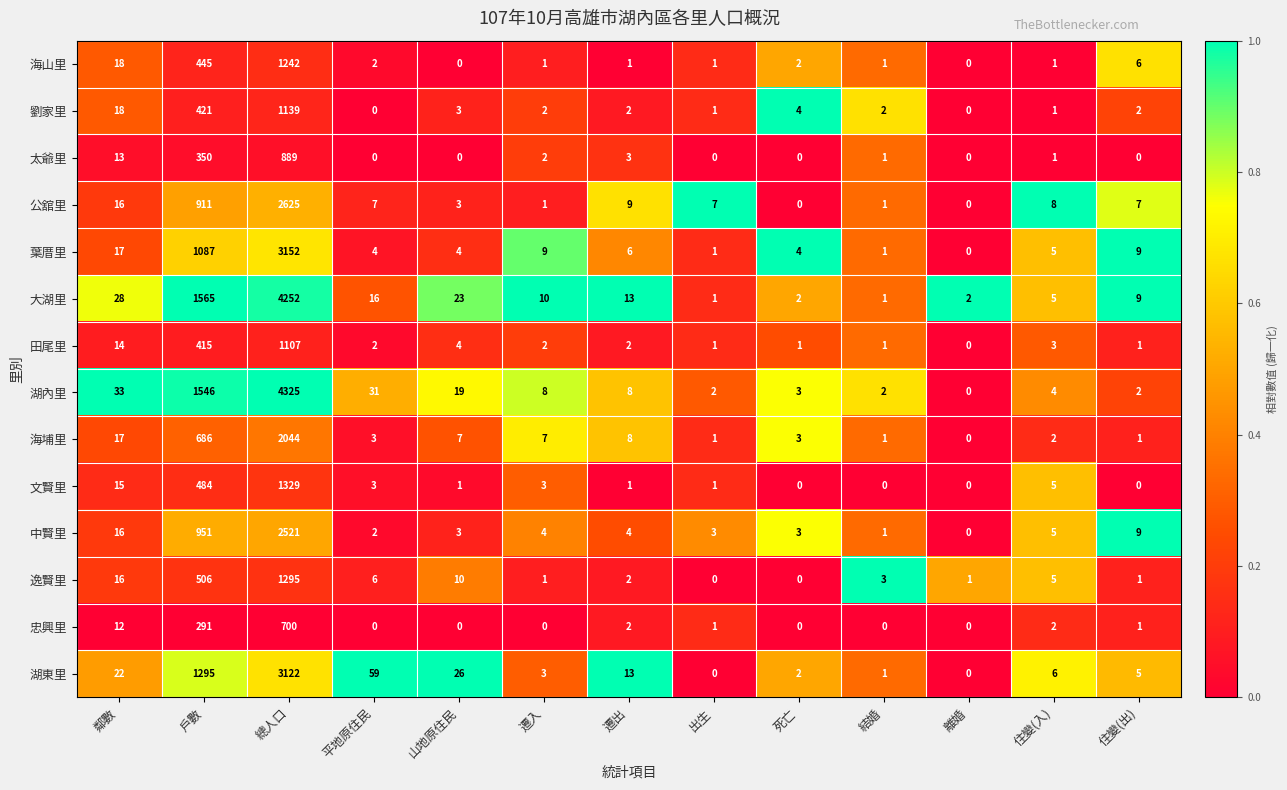

What is the sum of all 大湖里 values?

5927